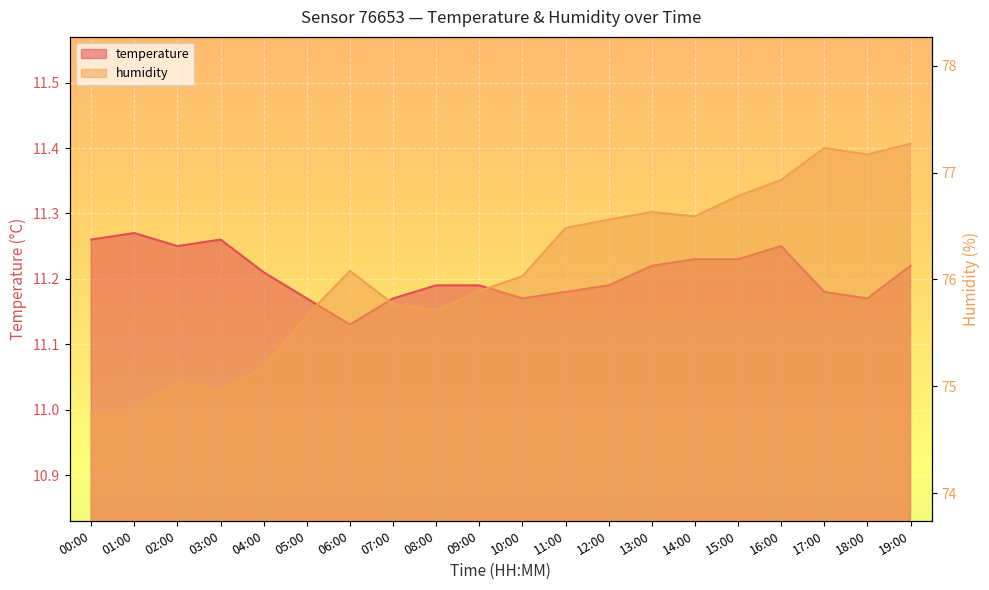

What is the difference between the highest and lowest values at 17:00?

66.1